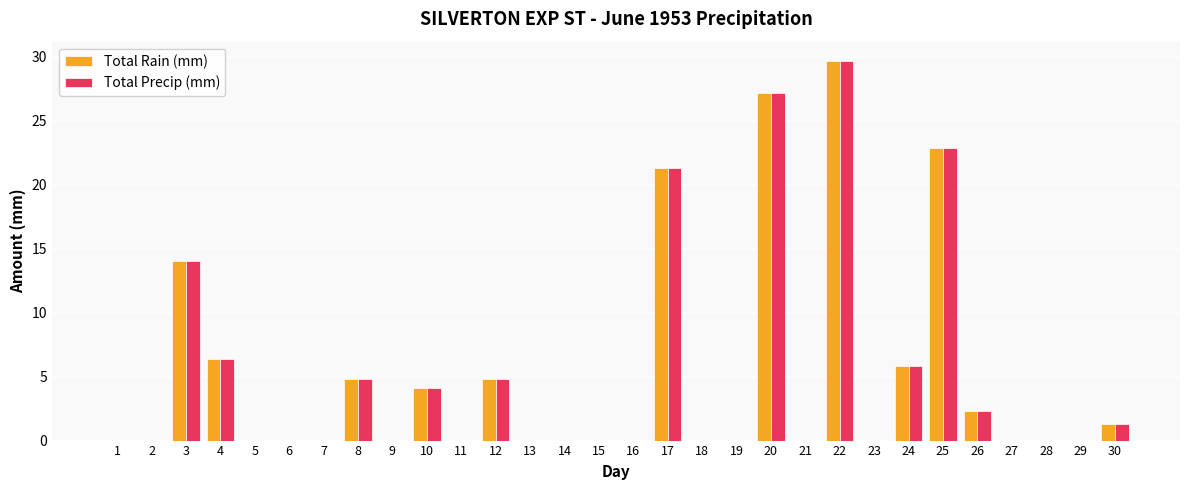

What is the total value across all series at 24?

11.6